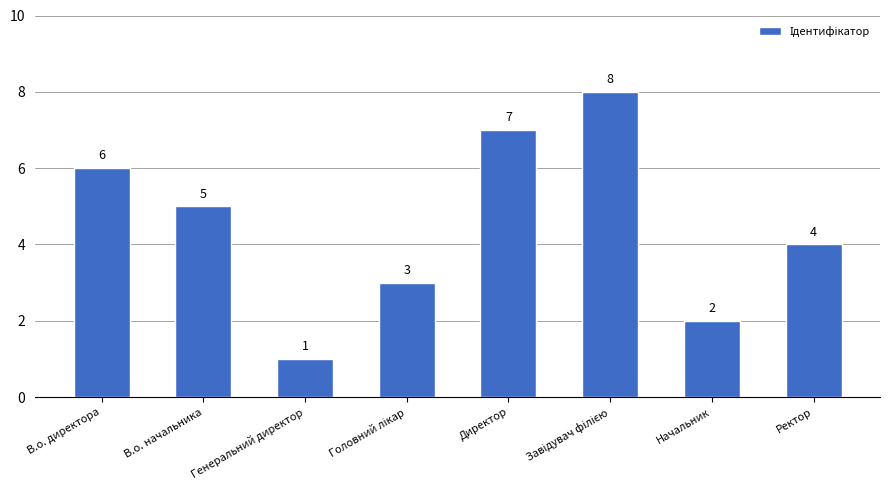

Between Ректор and В.о. директора, which is larger?

В.о. директора